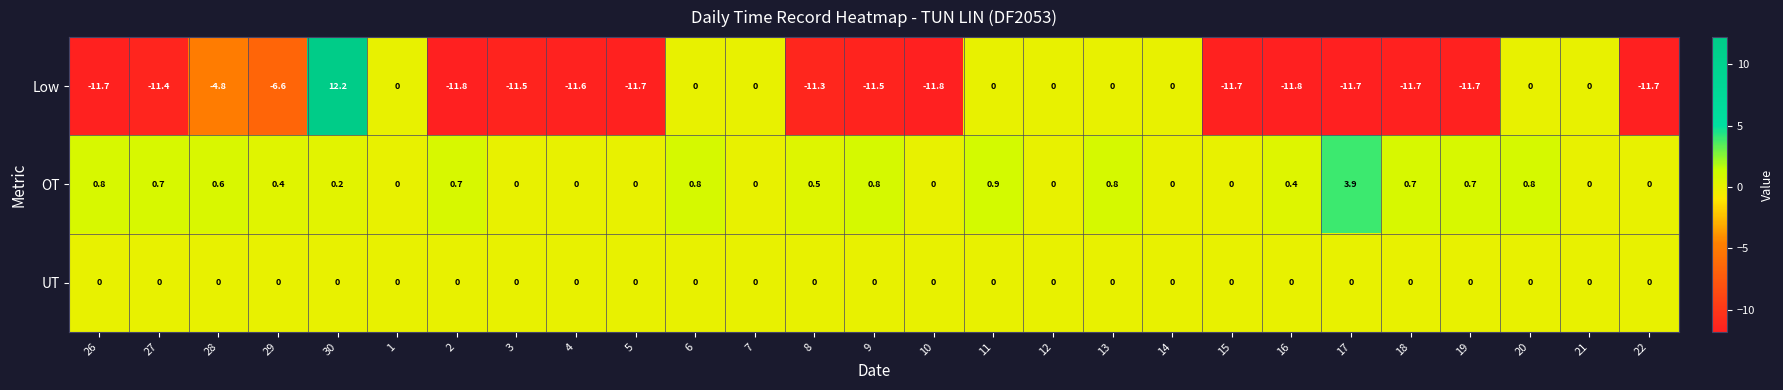

Which category has the highest value across all series?

30